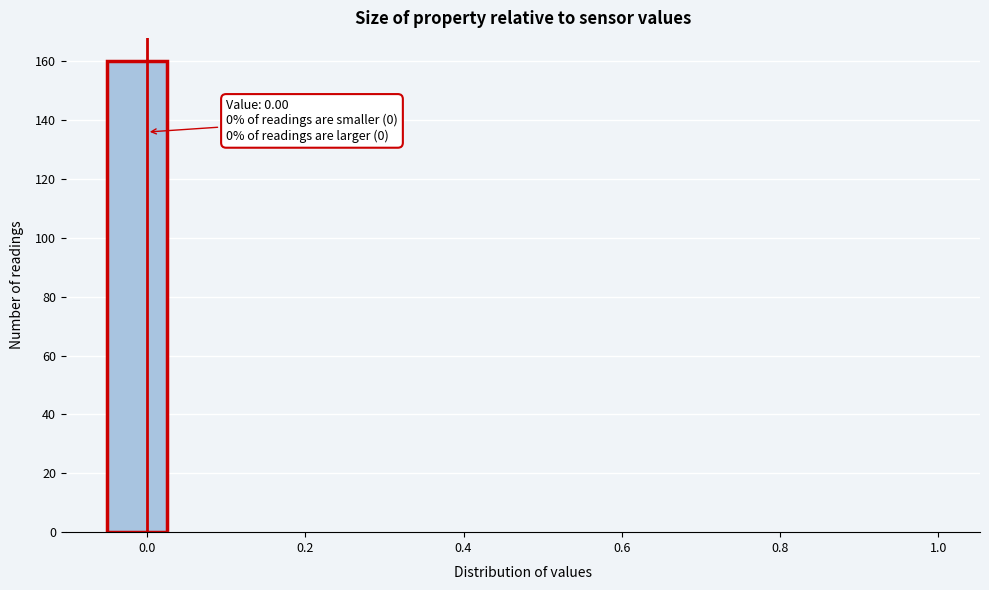

Read against the x-axis, roughly where is the centre of the tallest bar?

-0.02